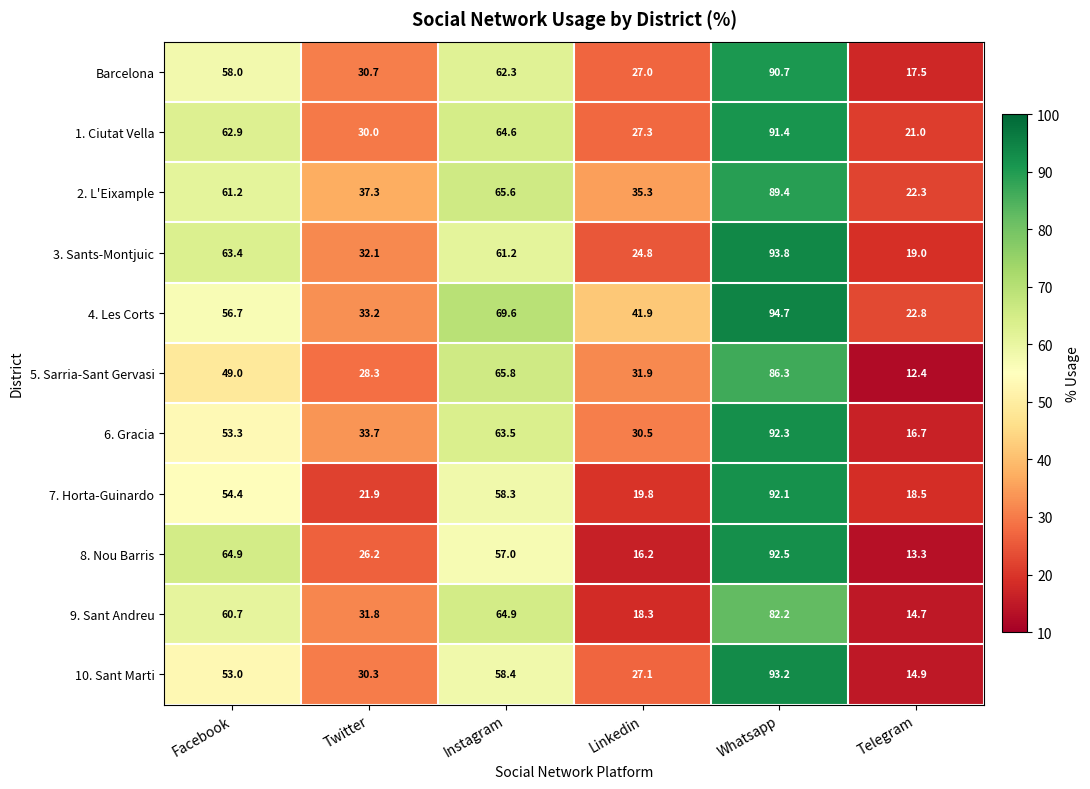

Which series has the widest spread of values?

8. Nou Barris